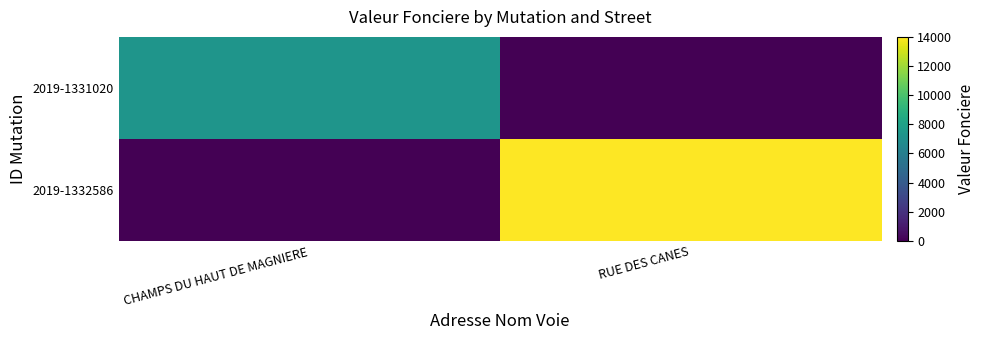

At which category does the chart reach its minimum across all series?

RUE DES CANES